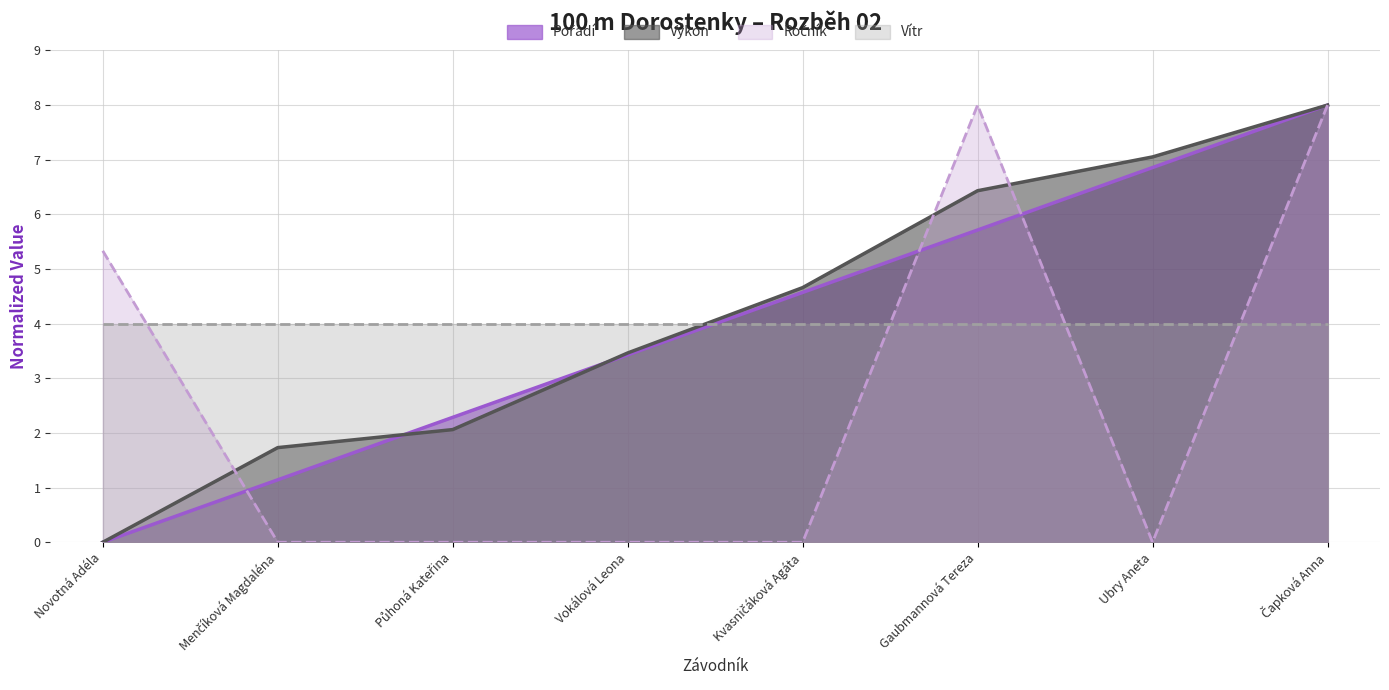

Is it true that Vítr equals 6.1 at Novotná Adéla?

False